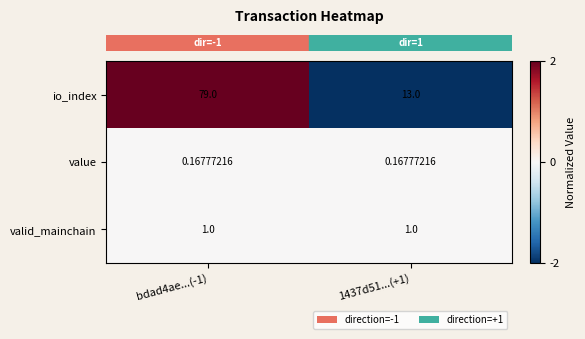

Which series changed the most between bdad4ae...(-1) and 1437d51...(+1)?

io_index